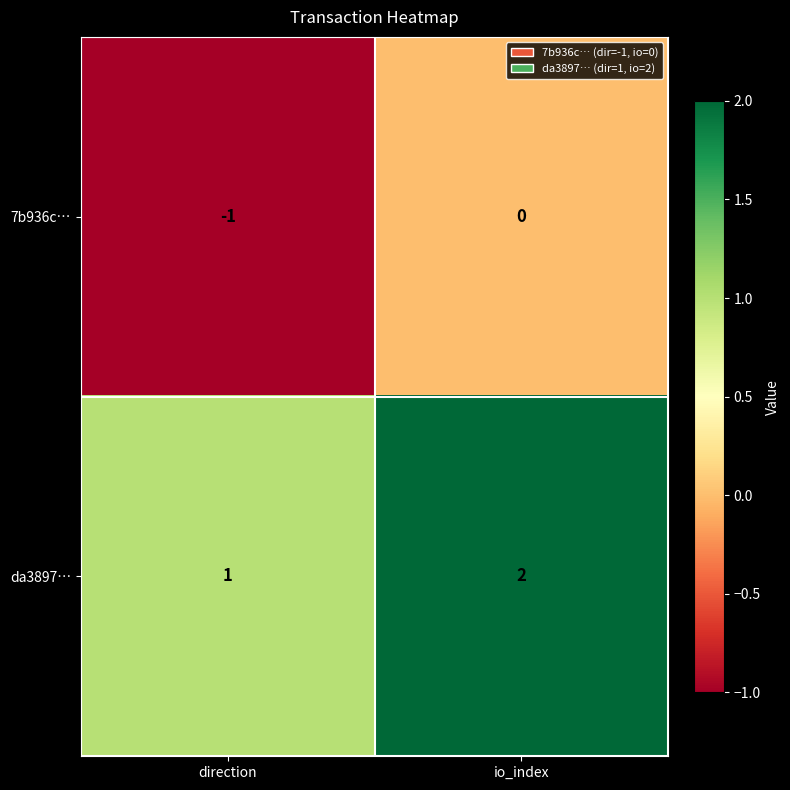

Rank the series by their average value, from lowest to highest.

7b936c…, da3897…